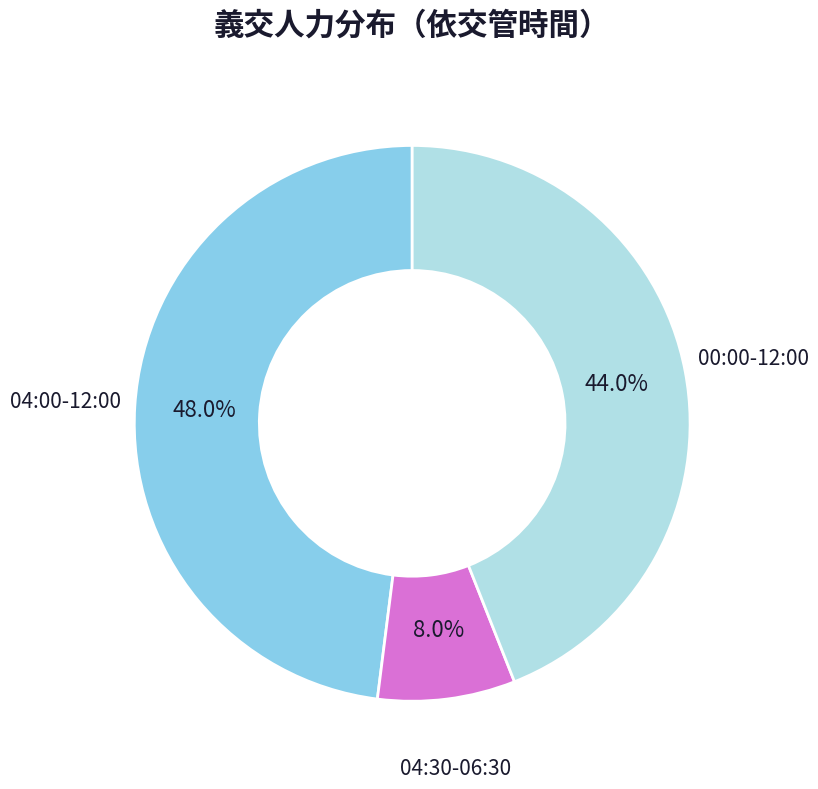

Does any single category account for the majority?

No